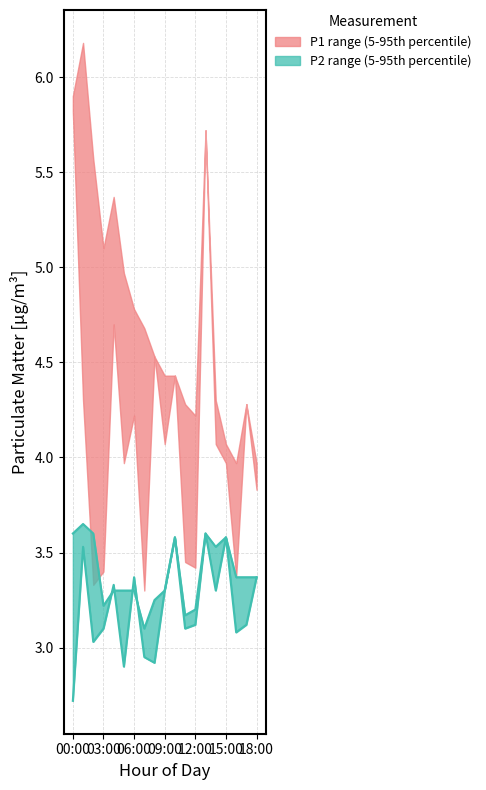

True or false: P2_upper has a value of 4.8 at 04:00.

False